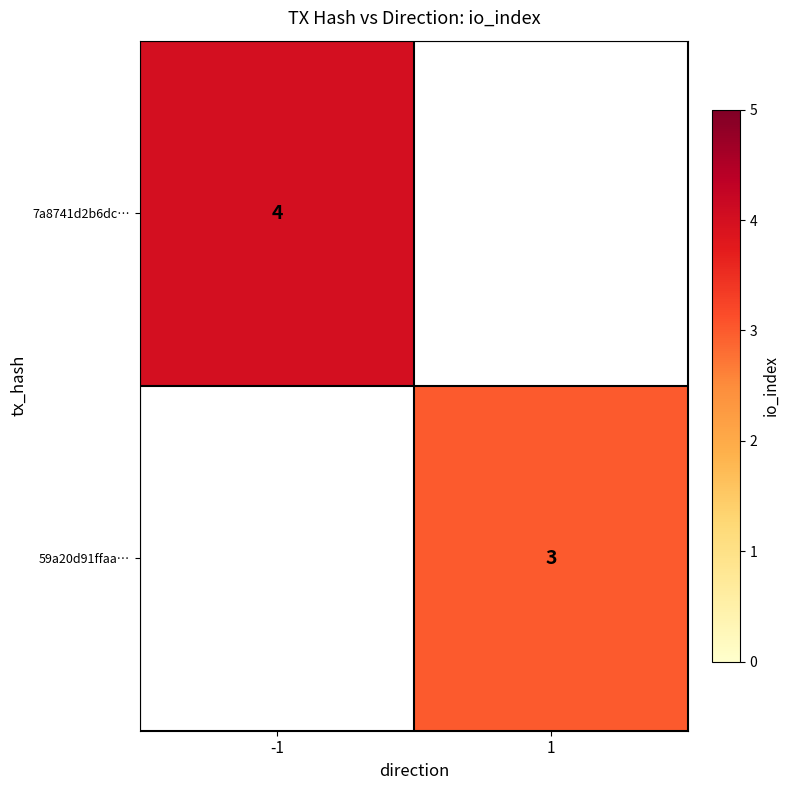

What is the smallest value displayed?

3.0